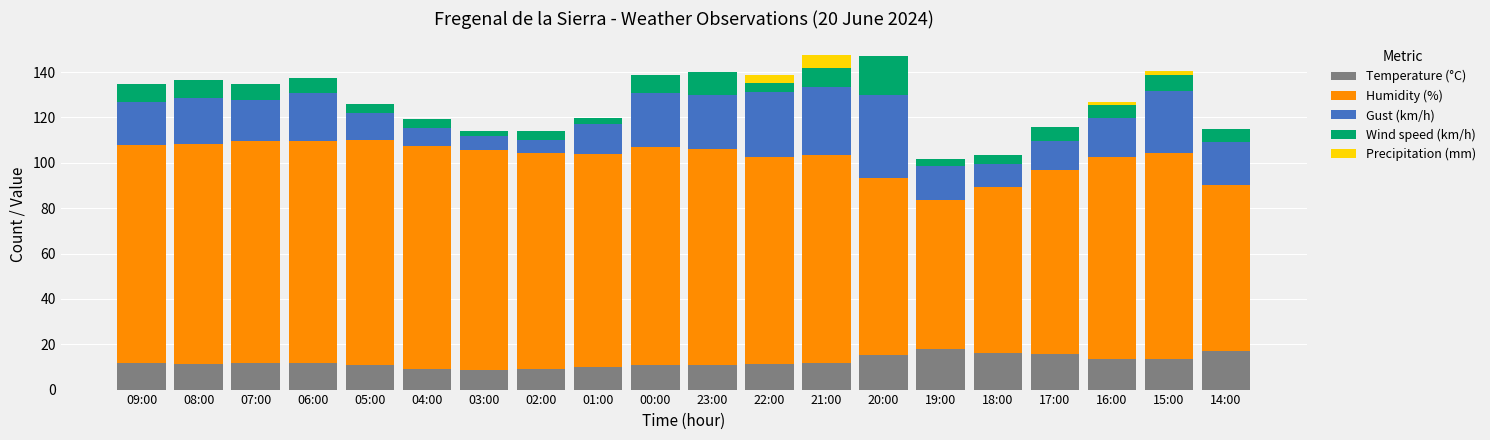

What is the highest value of the Temperature (°C) series?

17.8